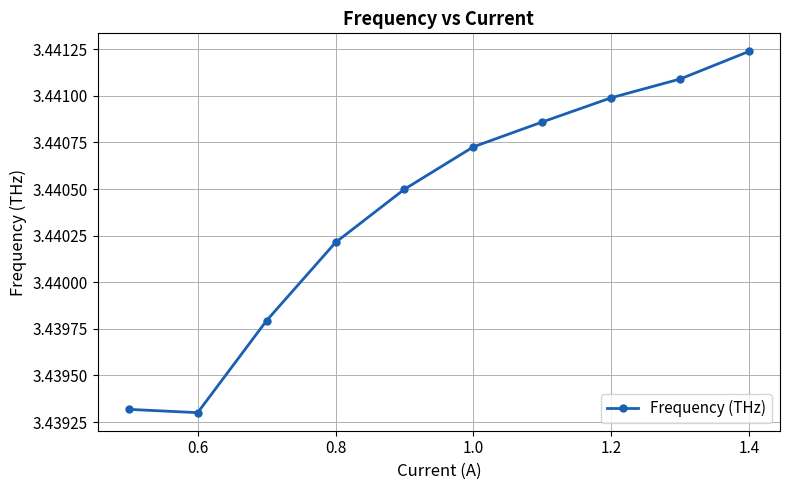

Count the values in the range 3 to 4.

10